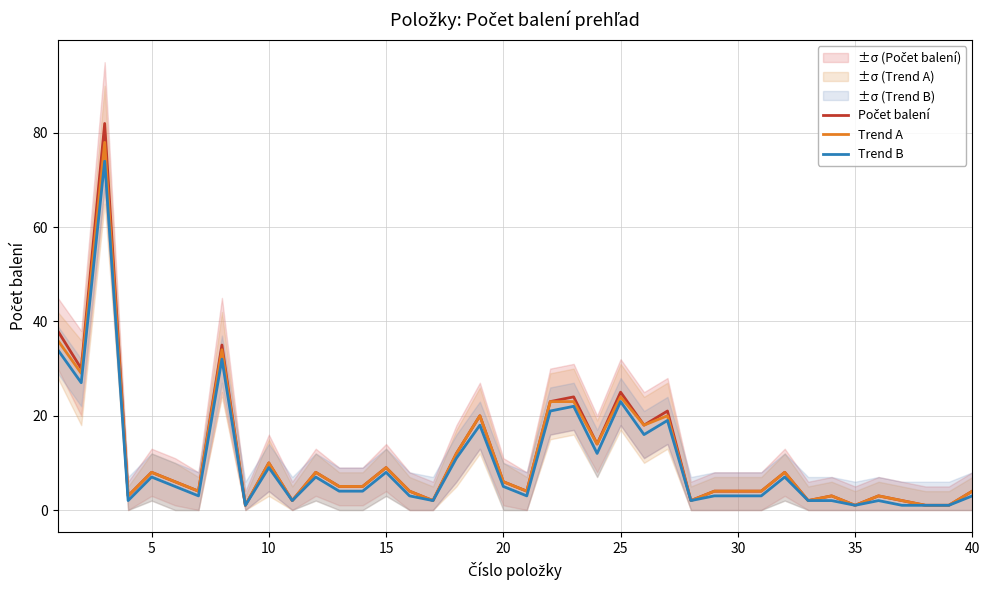

What is the difference between the Trend B values at 15 and 5?

1